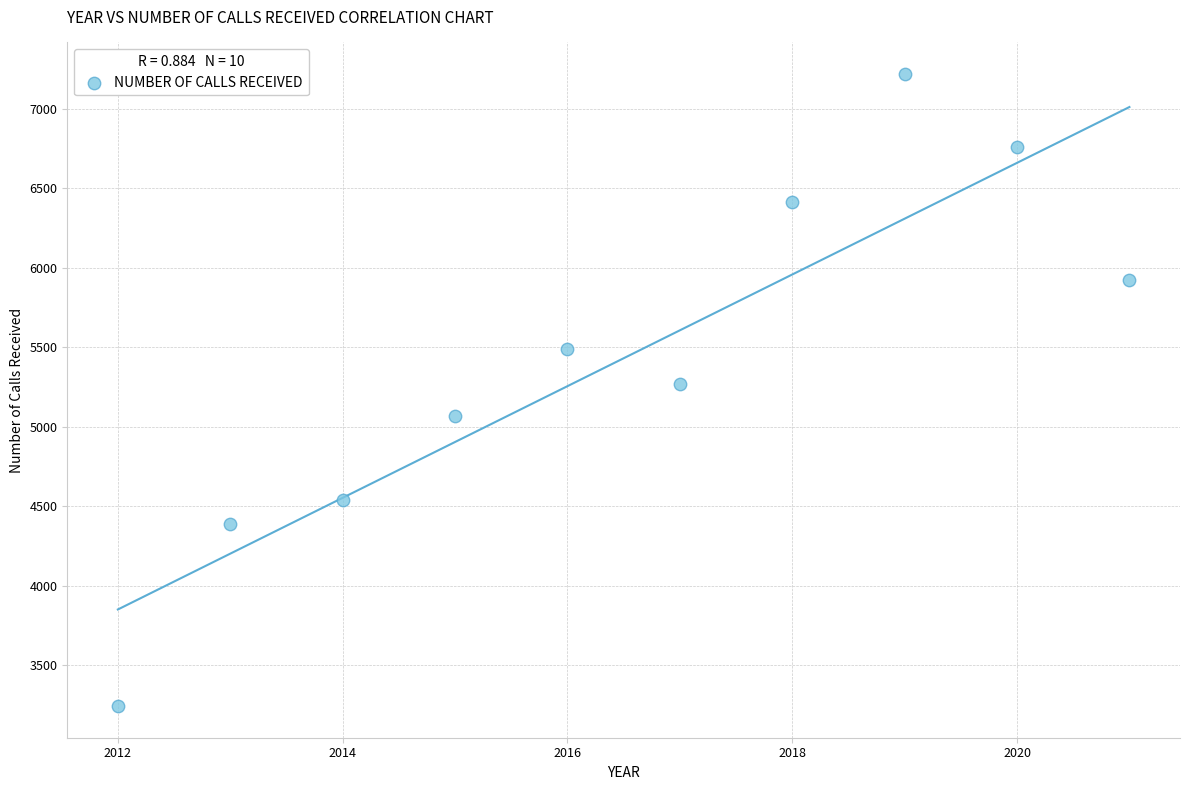

What is the range of X values (max minus min)?

9